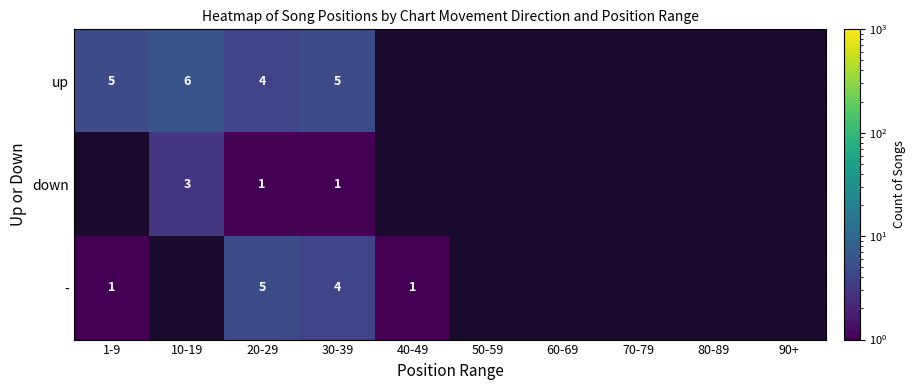

What is the spread (max minus min) of values at 30-39?

4